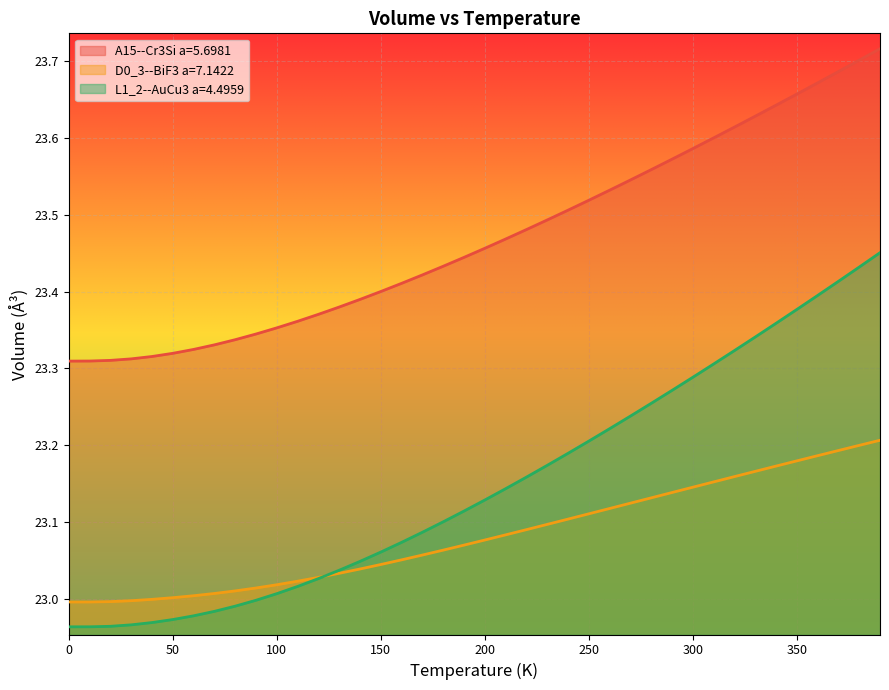

Where is L1_2--AuCu3 a=4.4959 nearest to the value 23?

90.0